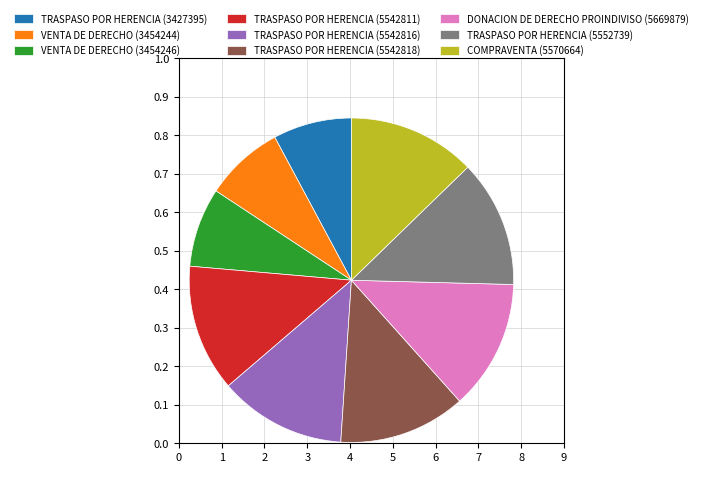

Is there a majority slice in this chart?

No